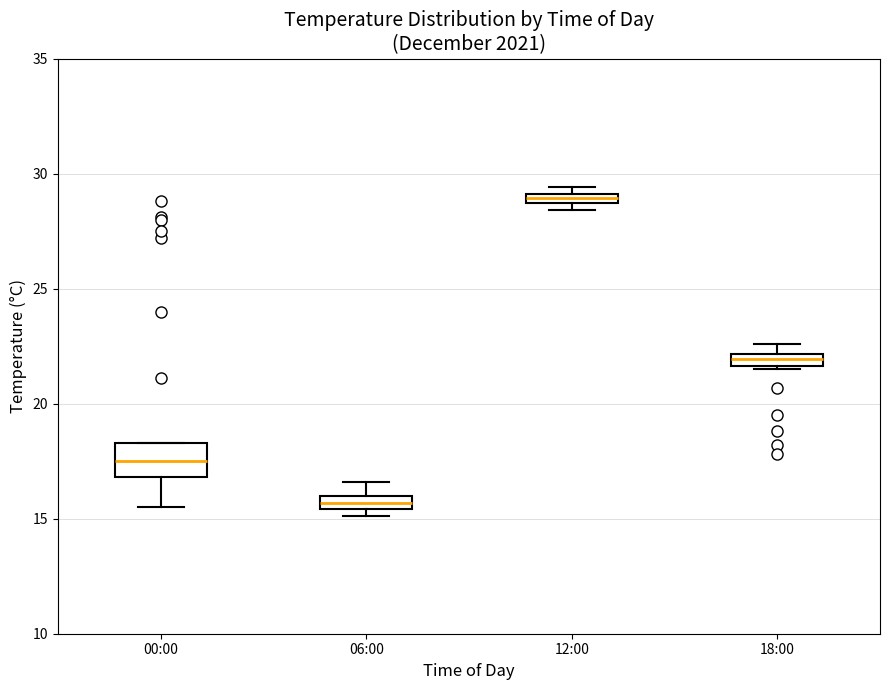

Which box is the tallest, from its lower edge to its upper edge?

00:00